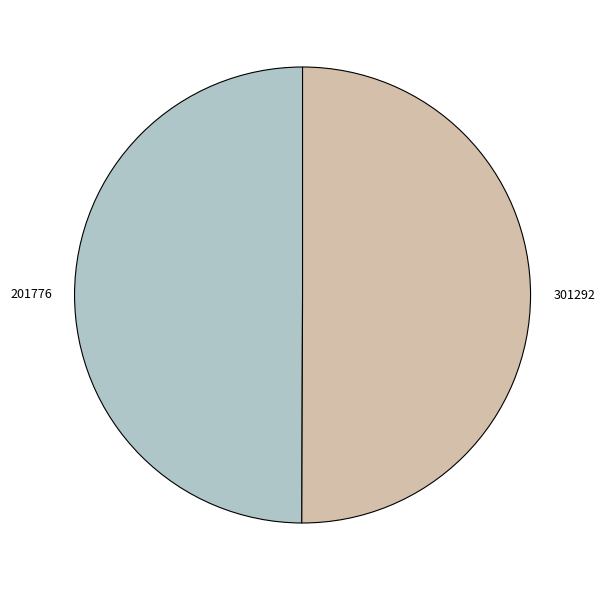

How many segments does this pie chart have?

2